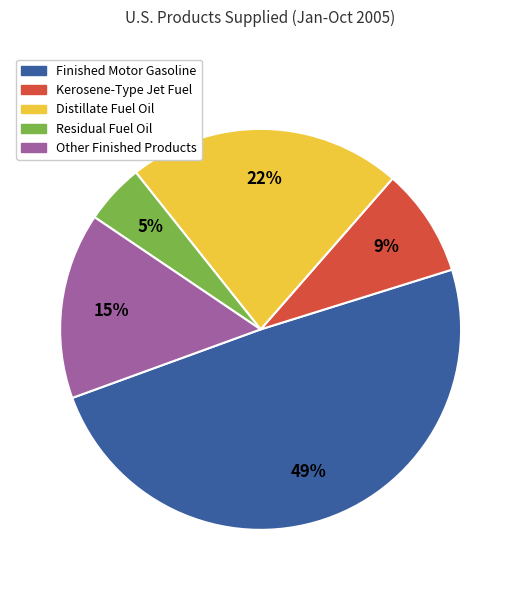

Is it true that Finished Motor Gasoline is 57% of the pie?

False